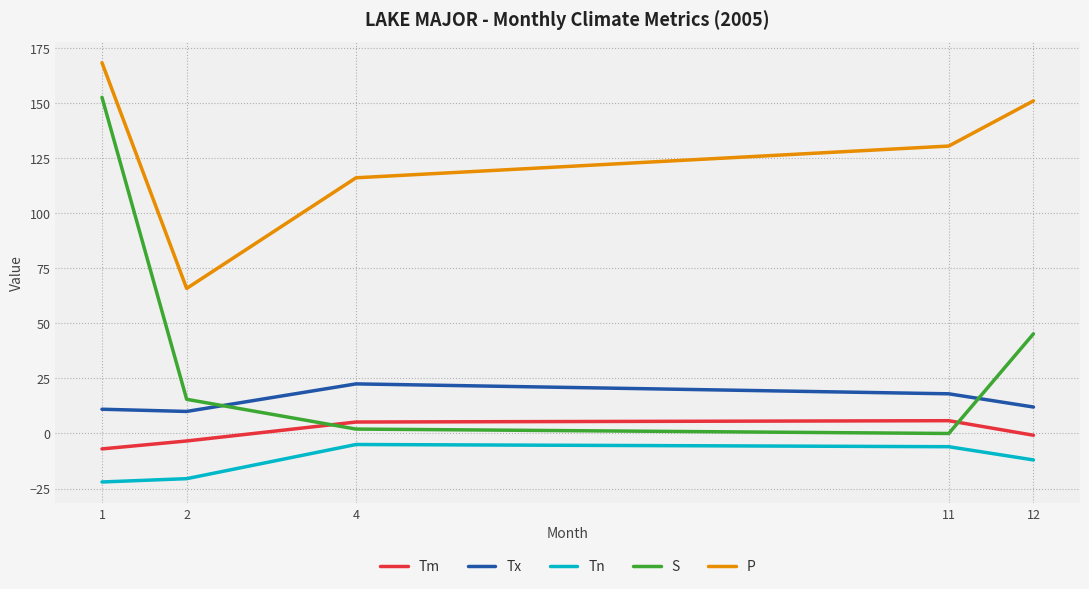

Which series has the largest range (max minus min)?

S